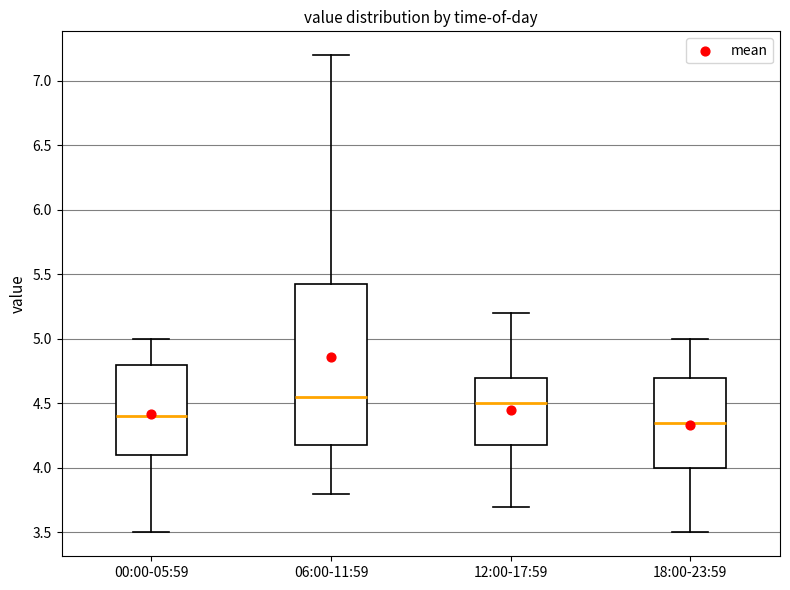

Reading left to right, read every box against the y-axis: the position of its median line, the range the box covers, and the ends of its whiskers. The values are not printed on the chart, so give them approximately, as read against the axis.

00:00-05:59: median 4.40, box 4.10 to 4.80, whiskers 3.50 to 5.00
06:00-11:59: median 4.55, box 4.20 to 5.45, whiskers 3.80 to 7.20
12:00-17:59: median 4.50, box 4.20 to 4.70, whiskers 3.70 to 5.20
18:00-23:59: median 4.35, box 4.00 to 4.70, whiskers 3.50 to 5.00